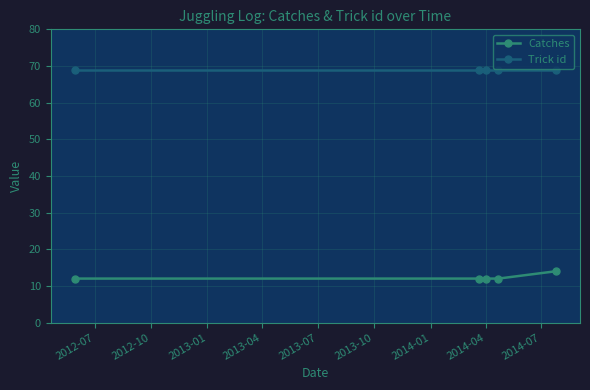

What is the maximum value shown in the chart?

69